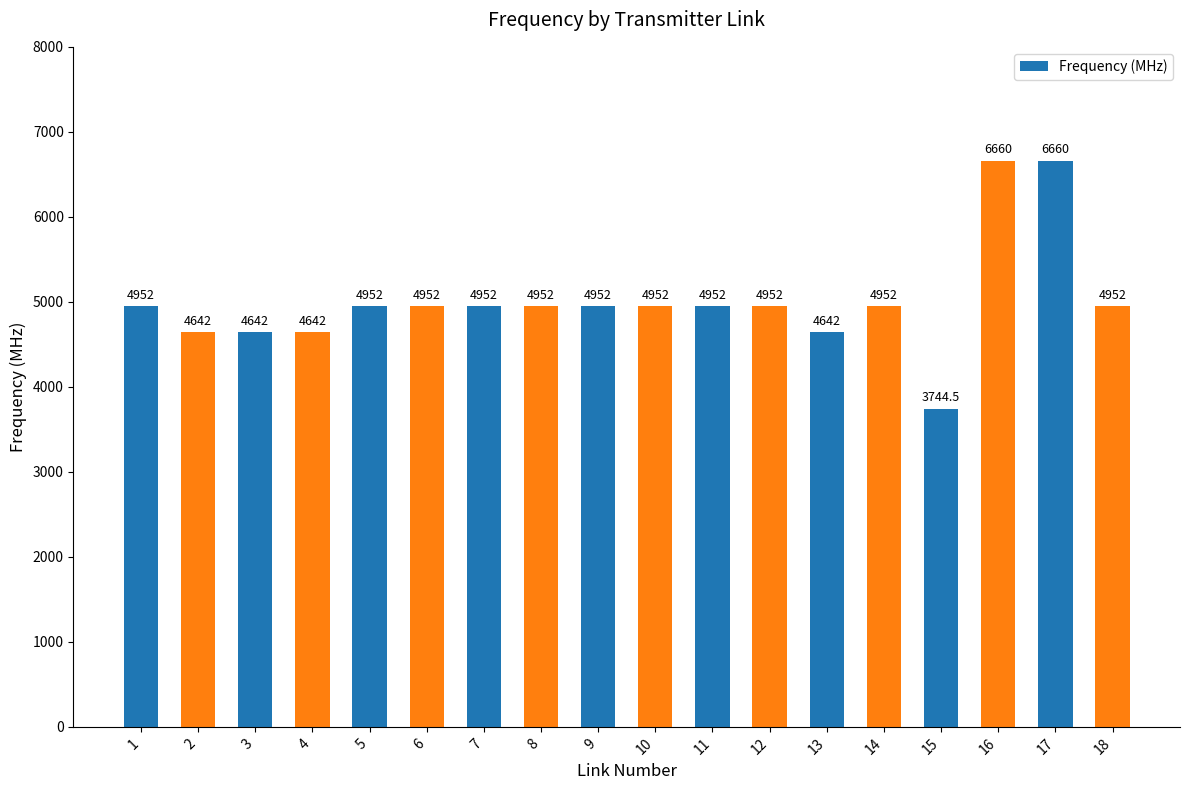

What is the change in value from 4 to 11?

+310.0